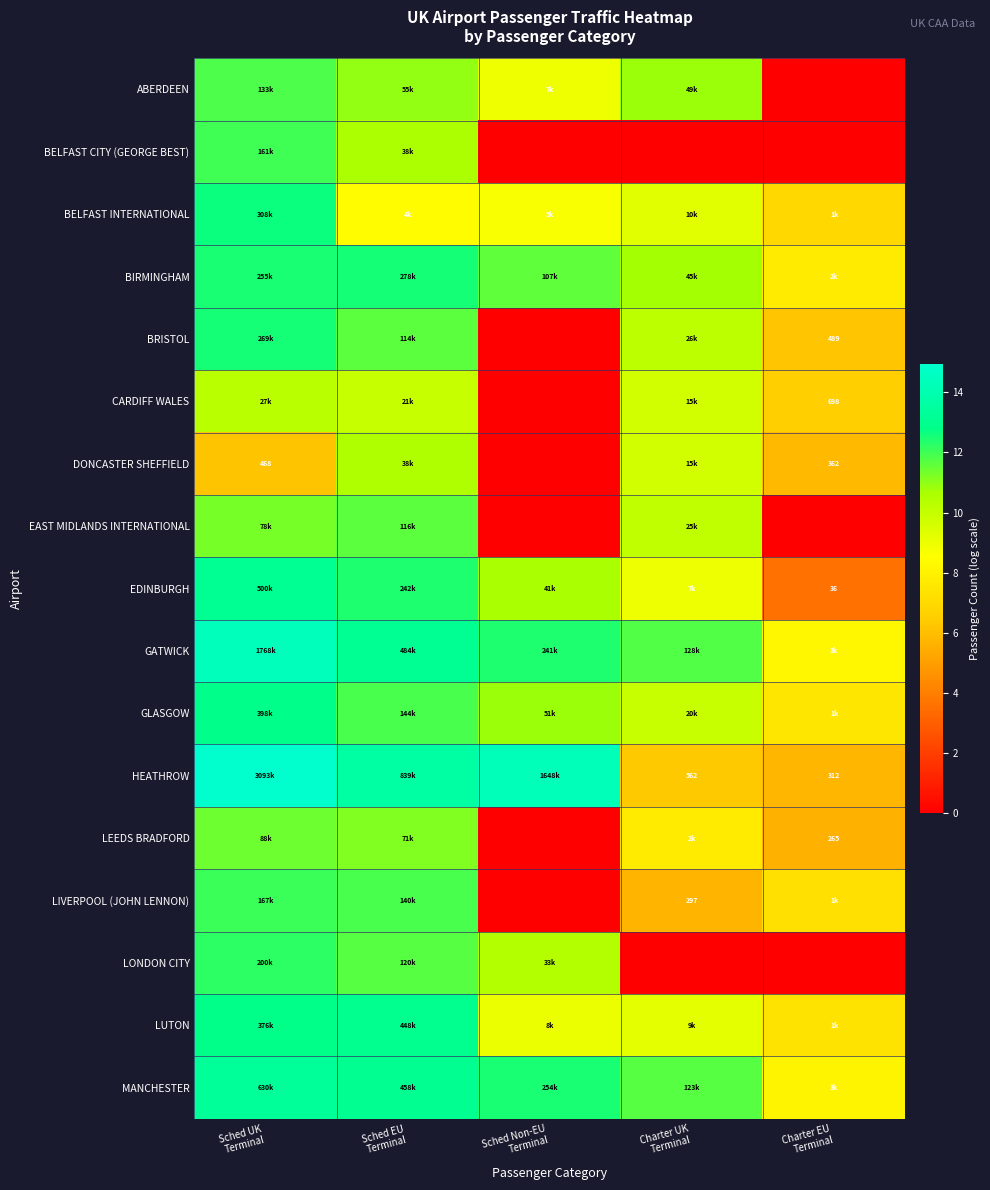

What is the total value across all series at Sched EU
Terminal?

198.1